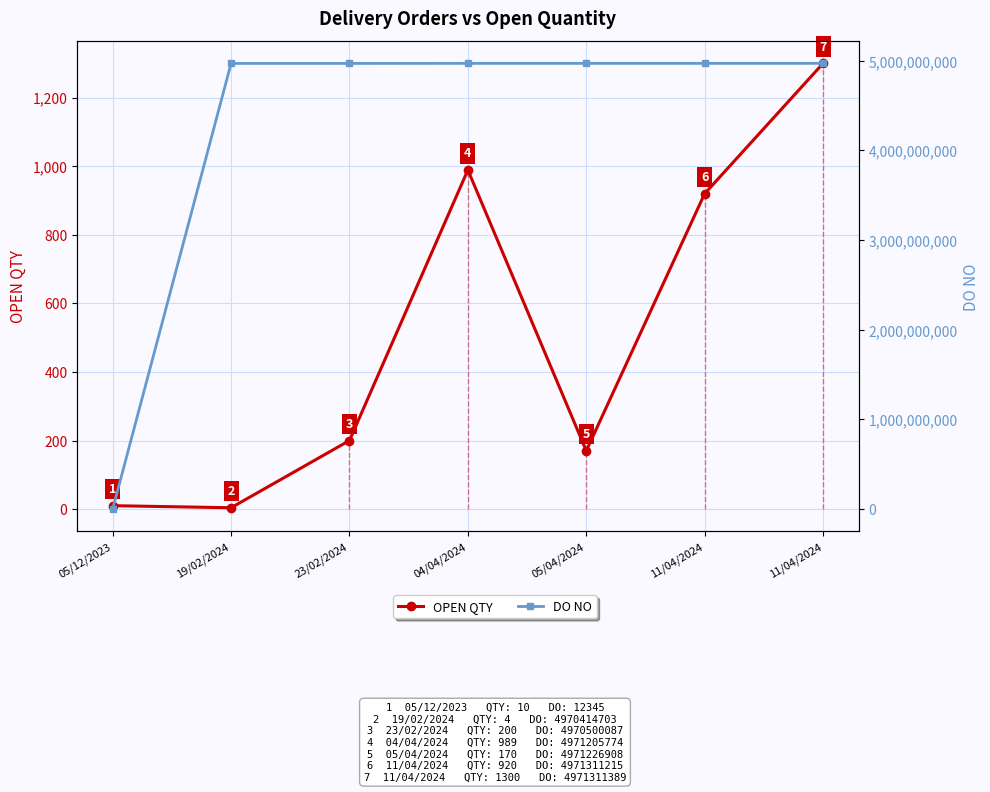

In OPEN QTY, how many points are lower than both neighbors (excluding endpoints)?

2